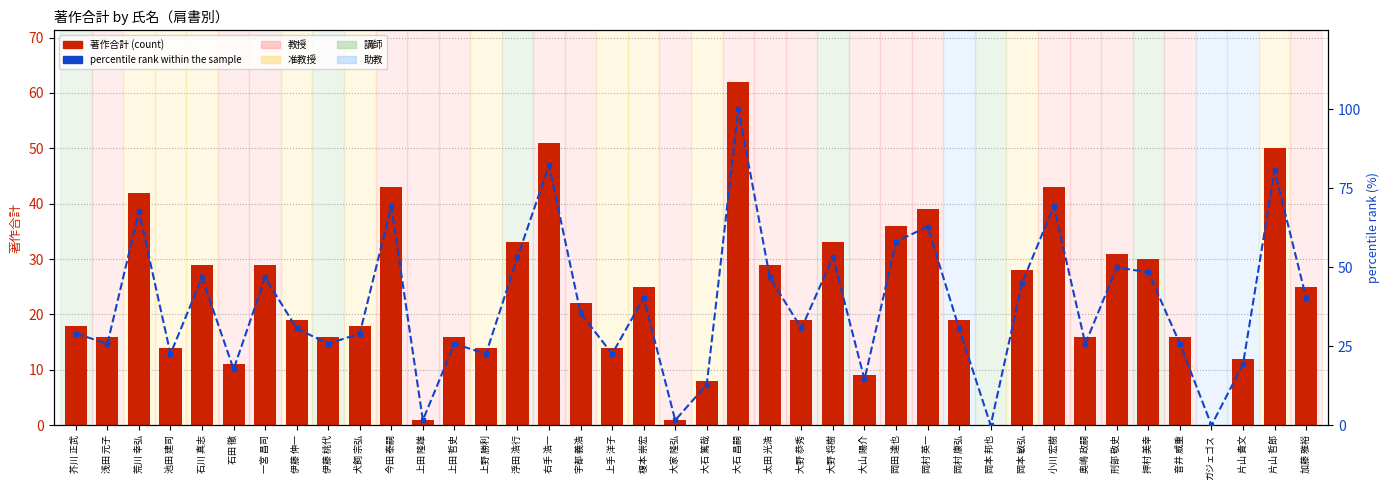

How many values in the percentile rank within the sample series are below 30?

18